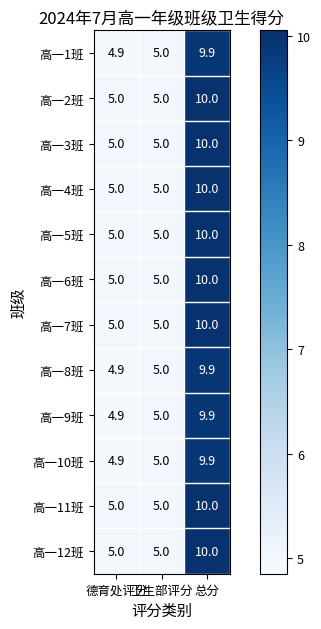

Read the 高一6班 value at 总分.

10.0